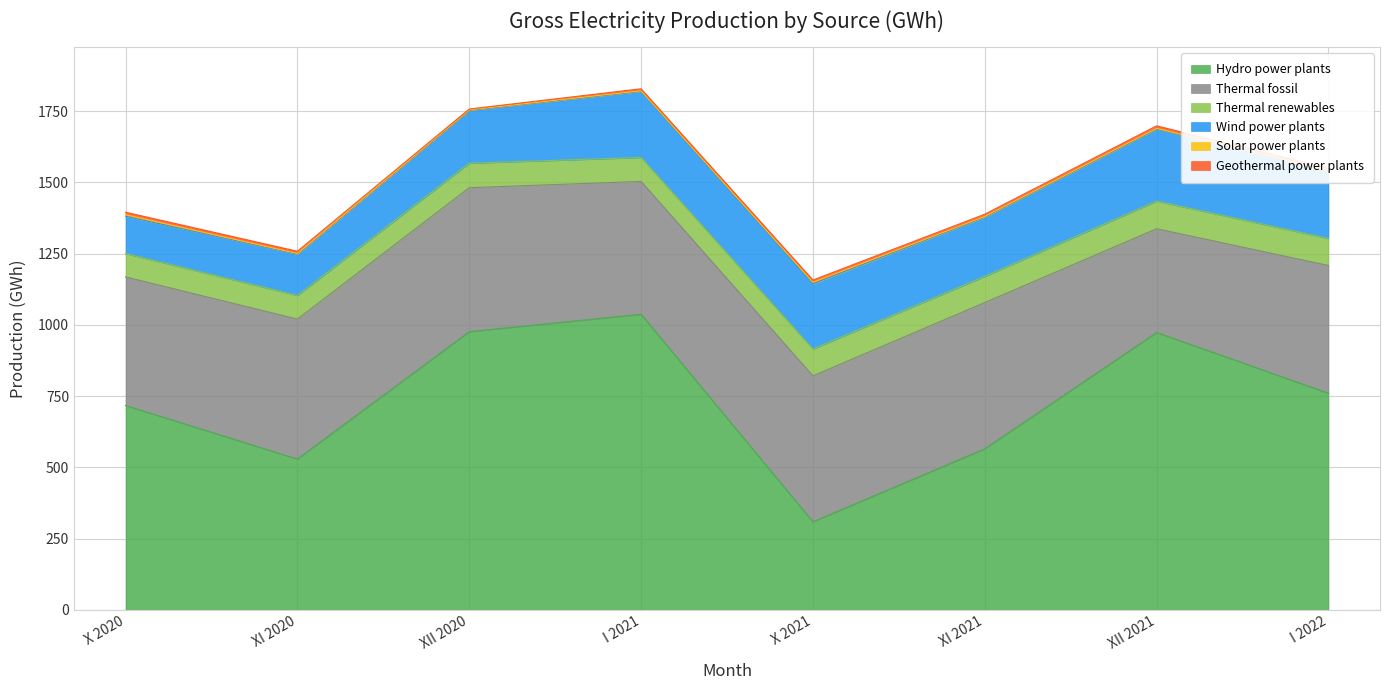

Does the chart have visible grid lines?

Yes